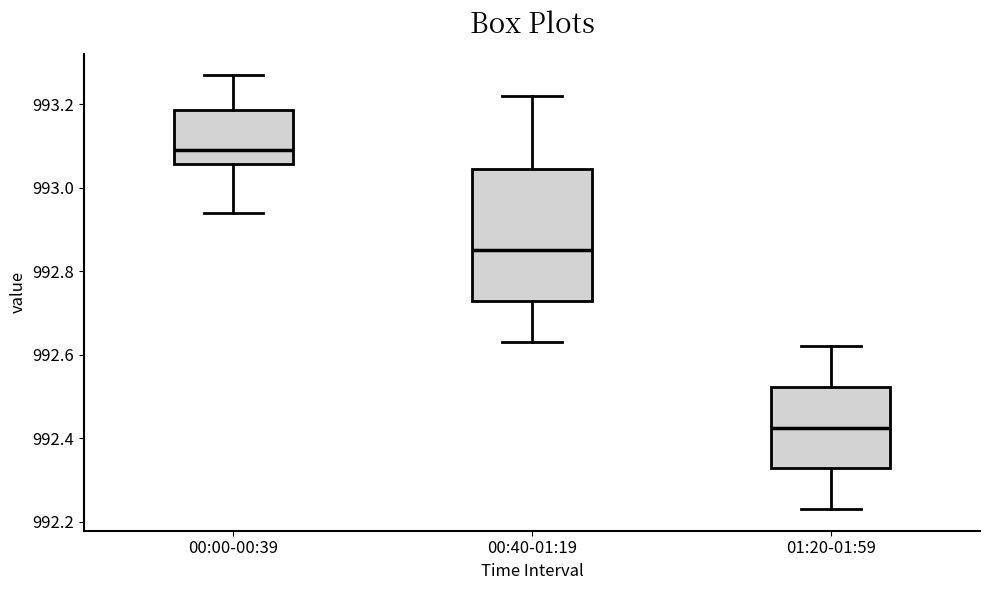

Which box is the tallest, from its lower edge to its upper edge?

00:40-01:19